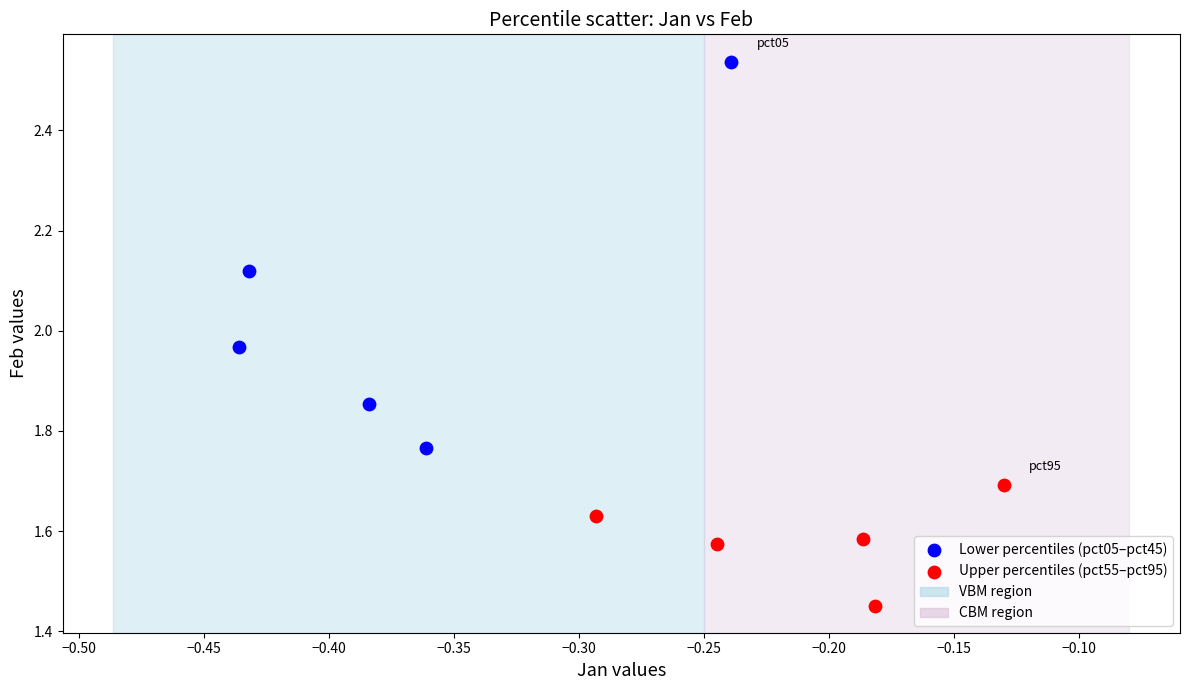

Which series has the widest spread of Y values?

Lower percentiles (pct05–pct45)